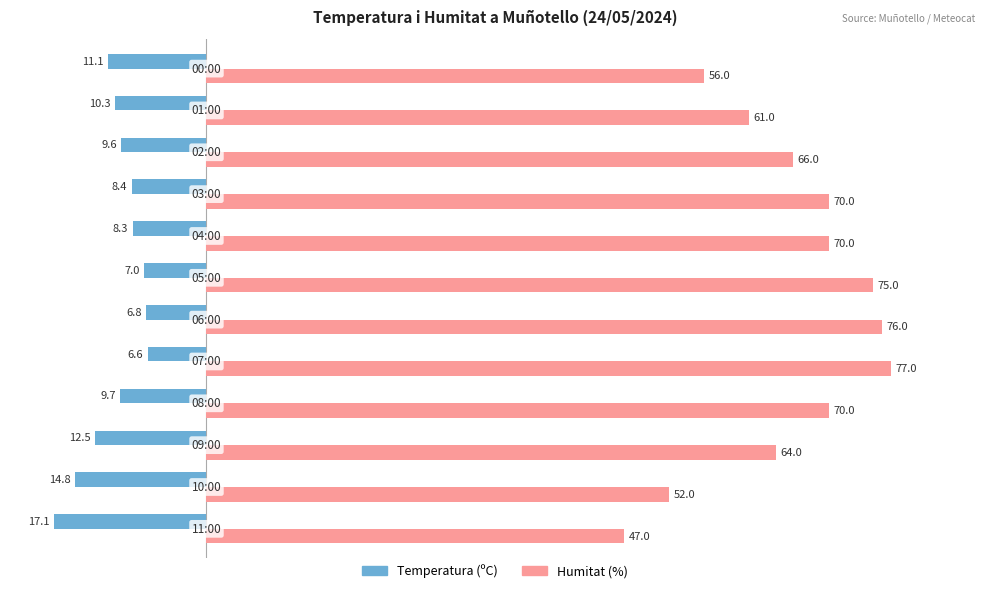

What are all the series names shown in the legend?

Temperatura (ºC), Humitat (%)